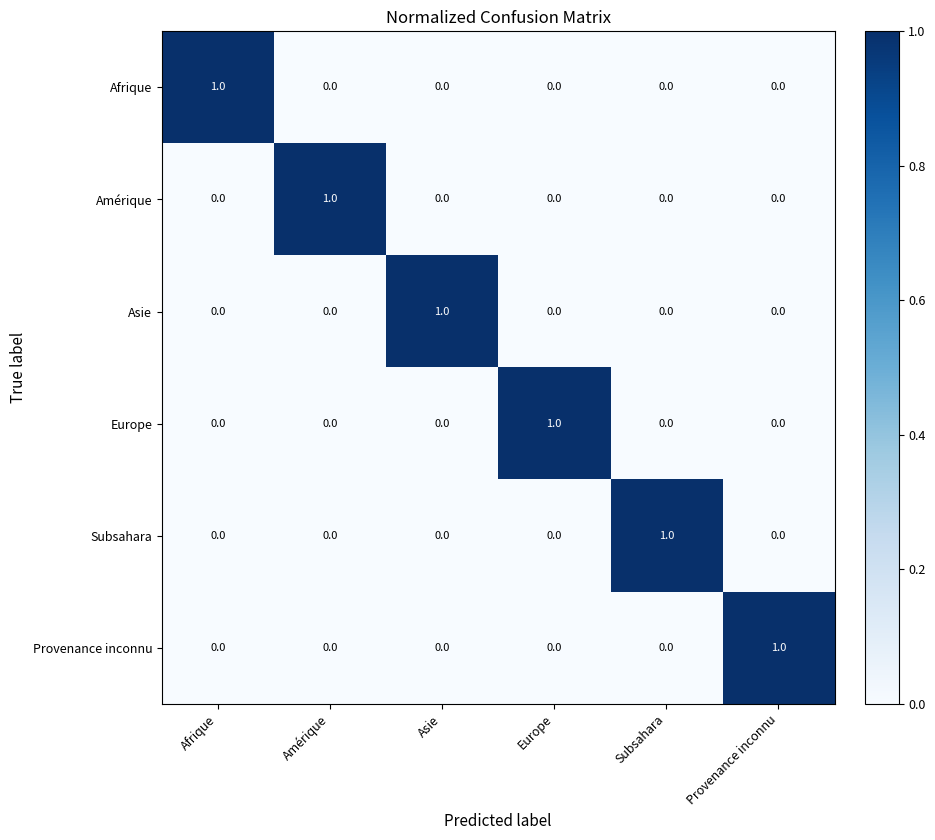

The Europe series shows 0 at Subsahara. True or false?

True